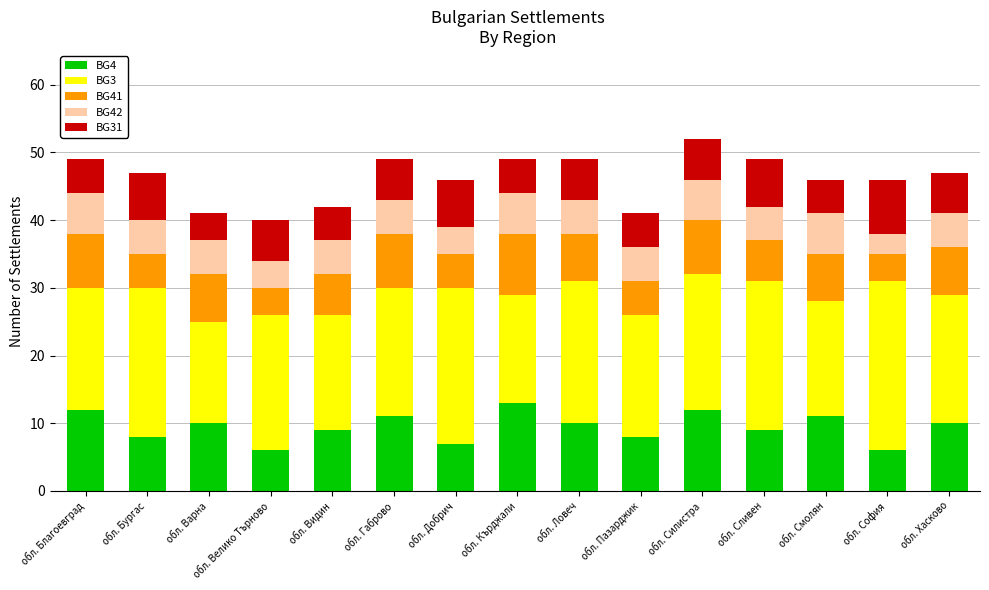

The BG4 series shows 10 at обл. Велико Търново. True or false?

False